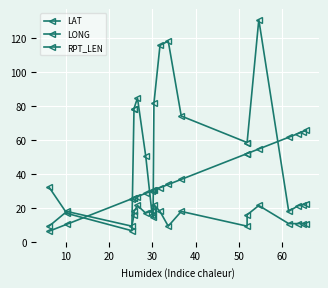

What is the difference between the highest and lowest values at 30?

62.5